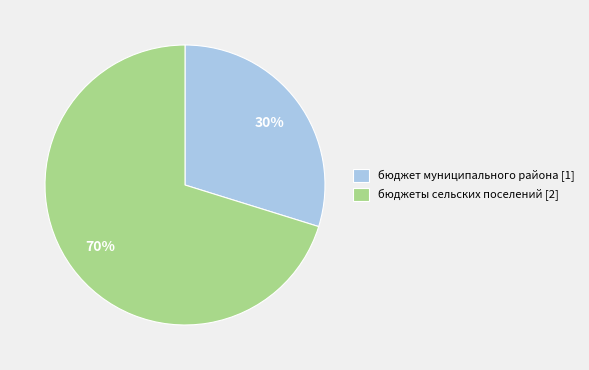

To the nearest percent, what percentage of the pie is бюджеты сельских поселений?

70%